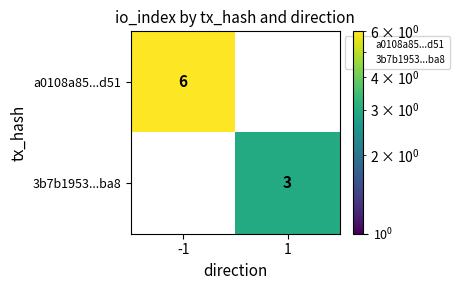

Between -1 and 1, which series saw the biggest shift?

a0108a85...d51